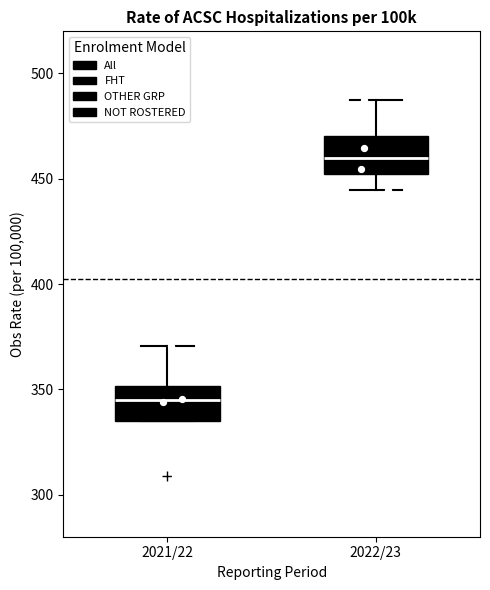

Where does the median line of the box for 2021/22 sit on the y-axis? The values are not printed on the chart, so give them approximately, as read against the axis.

345